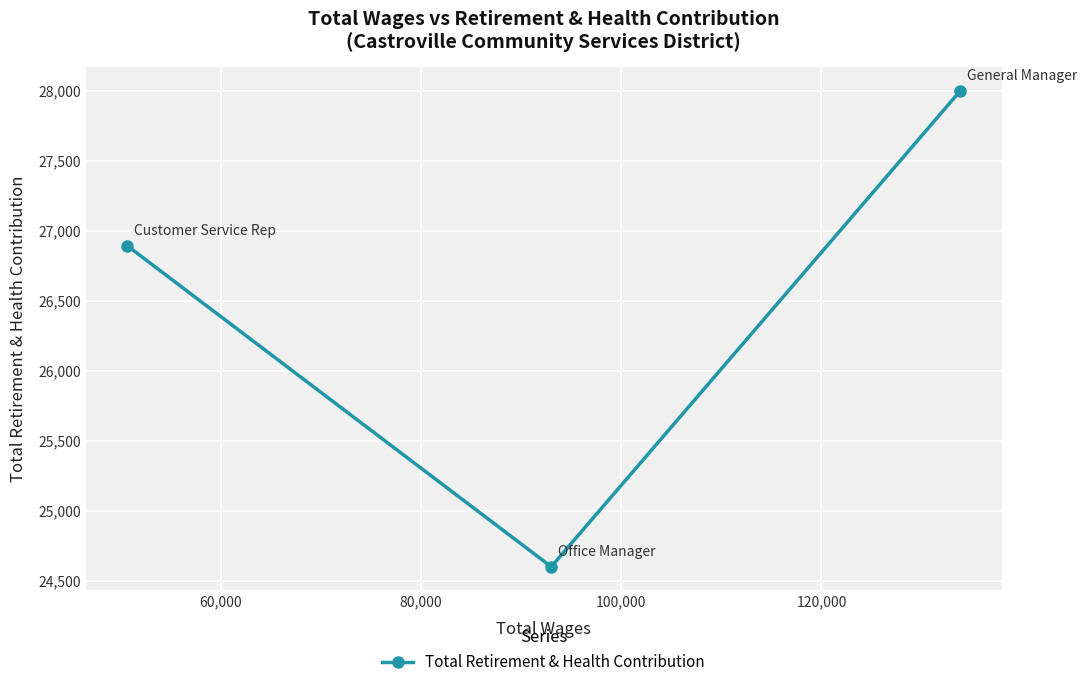

Does the chart display data point markers on the line(s)?

Yes